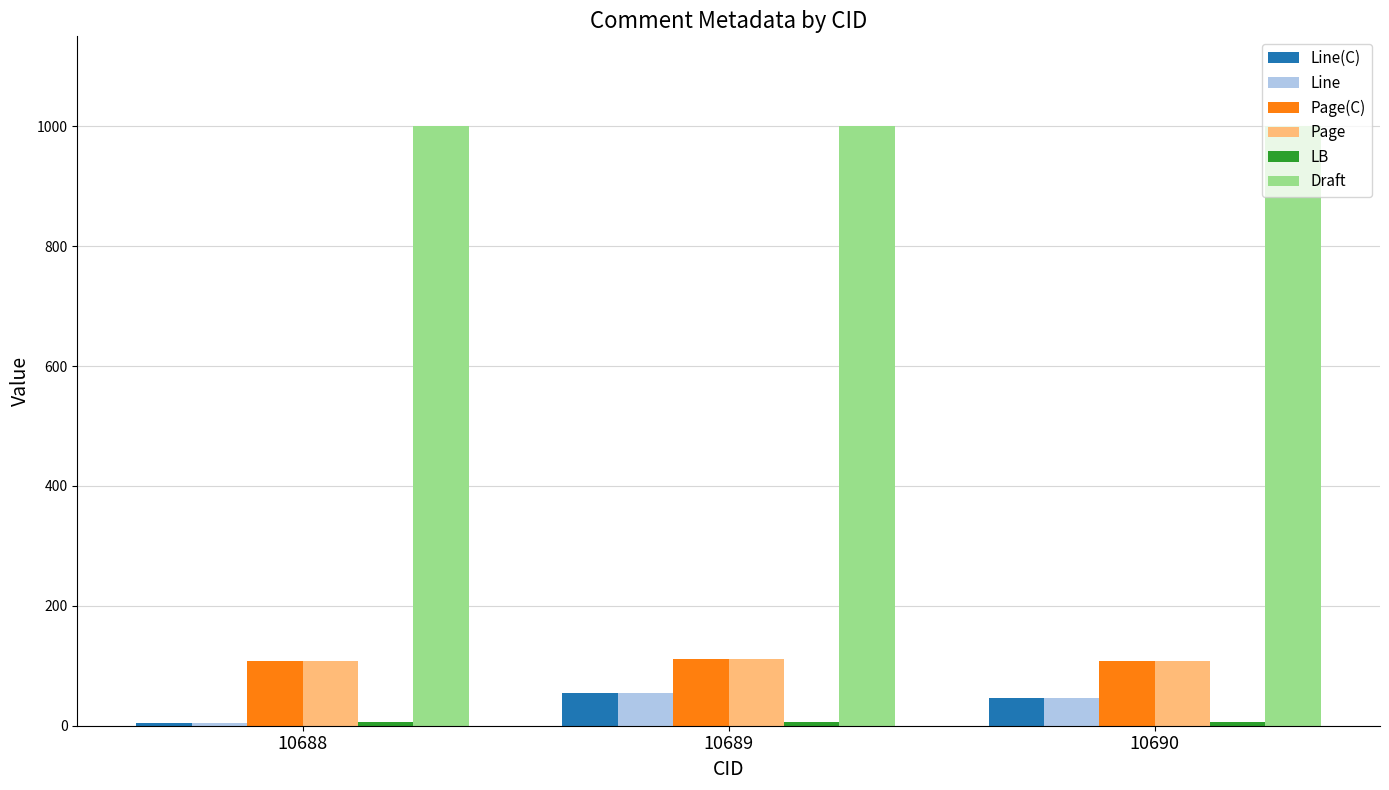

True or false: Page has a value of 171 at 10690.

False